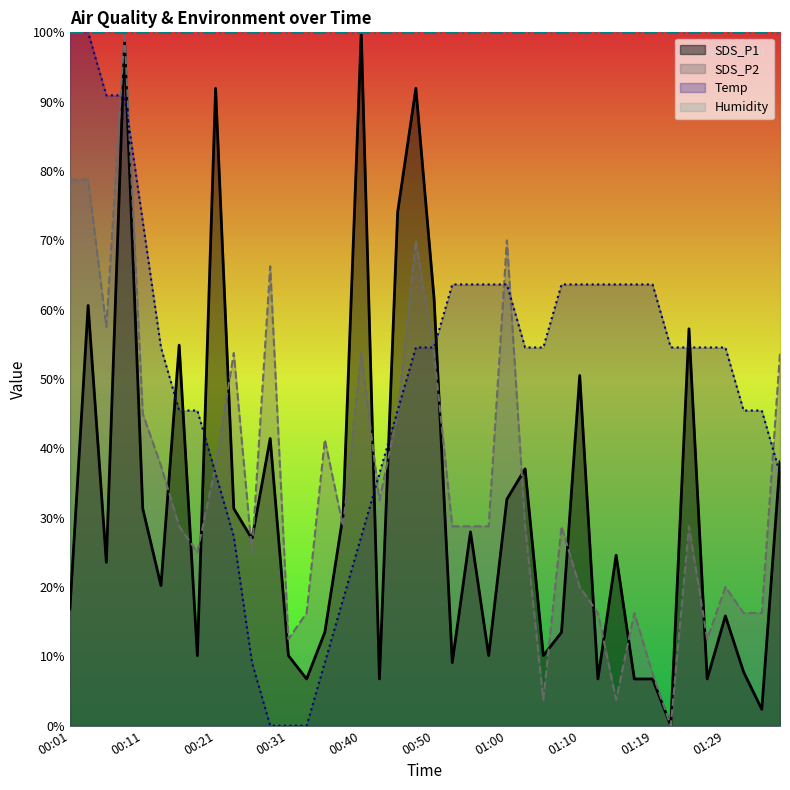

Between 00:04 and 00:14, which is larger?

00:04